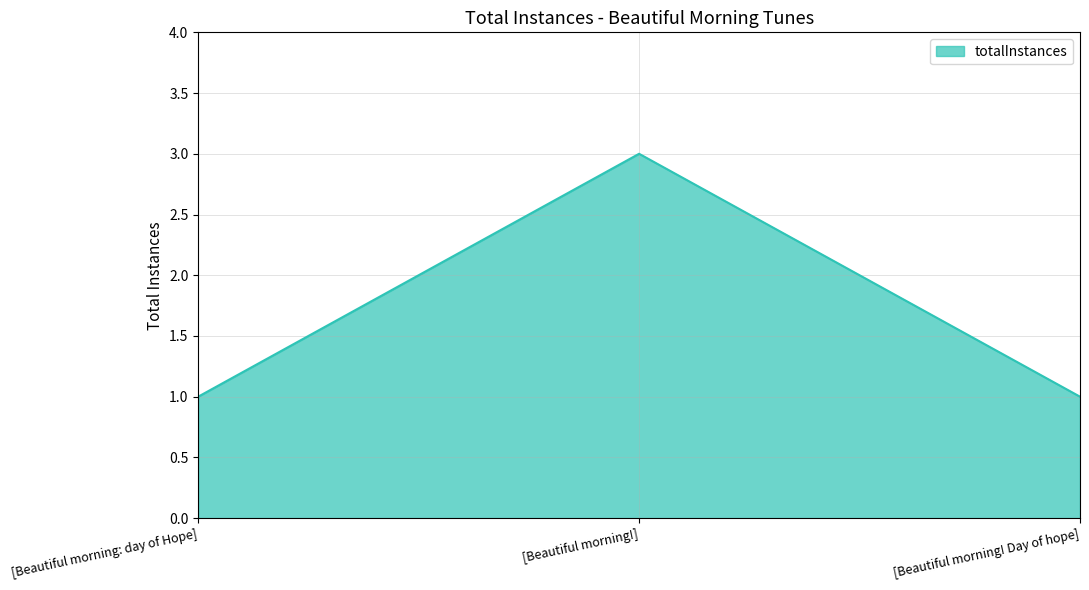

What value does the data have at [Beautiful morning!]?

3